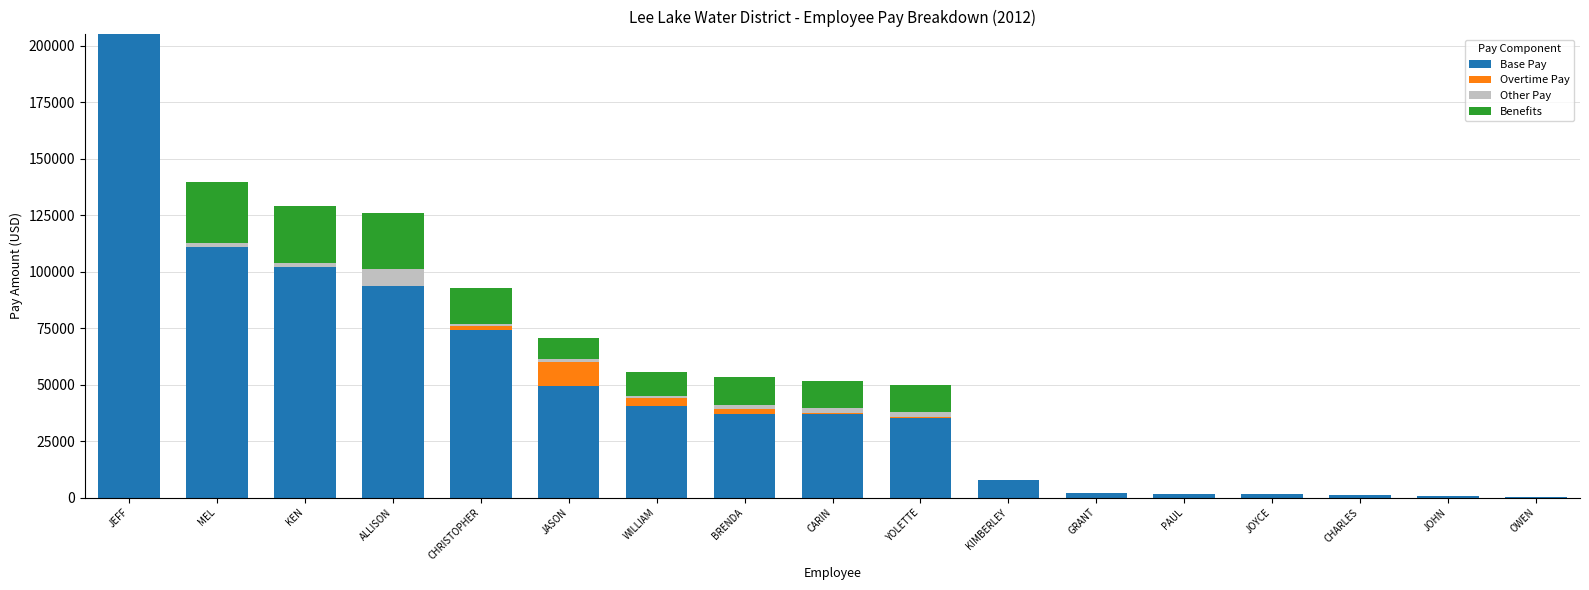

What is the total value across all series at ALLISON?

126121